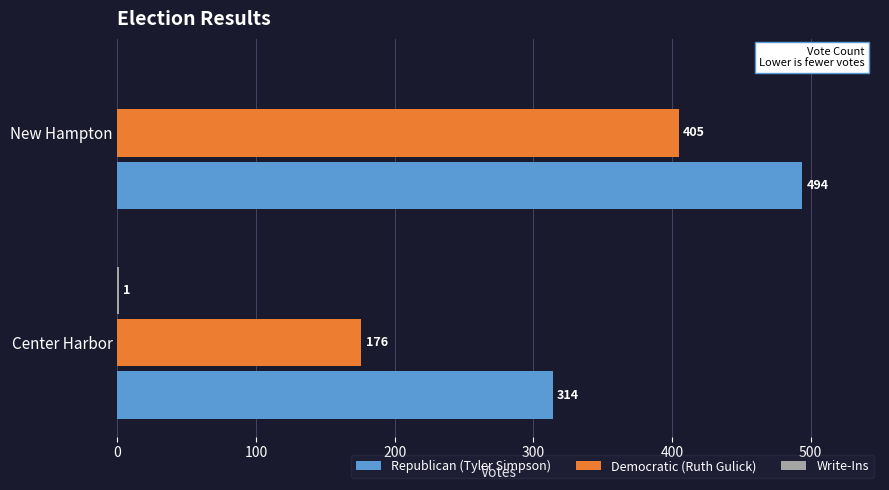

Which series has the largest range (max minus min)?

Democratic (Ruth Gulick)